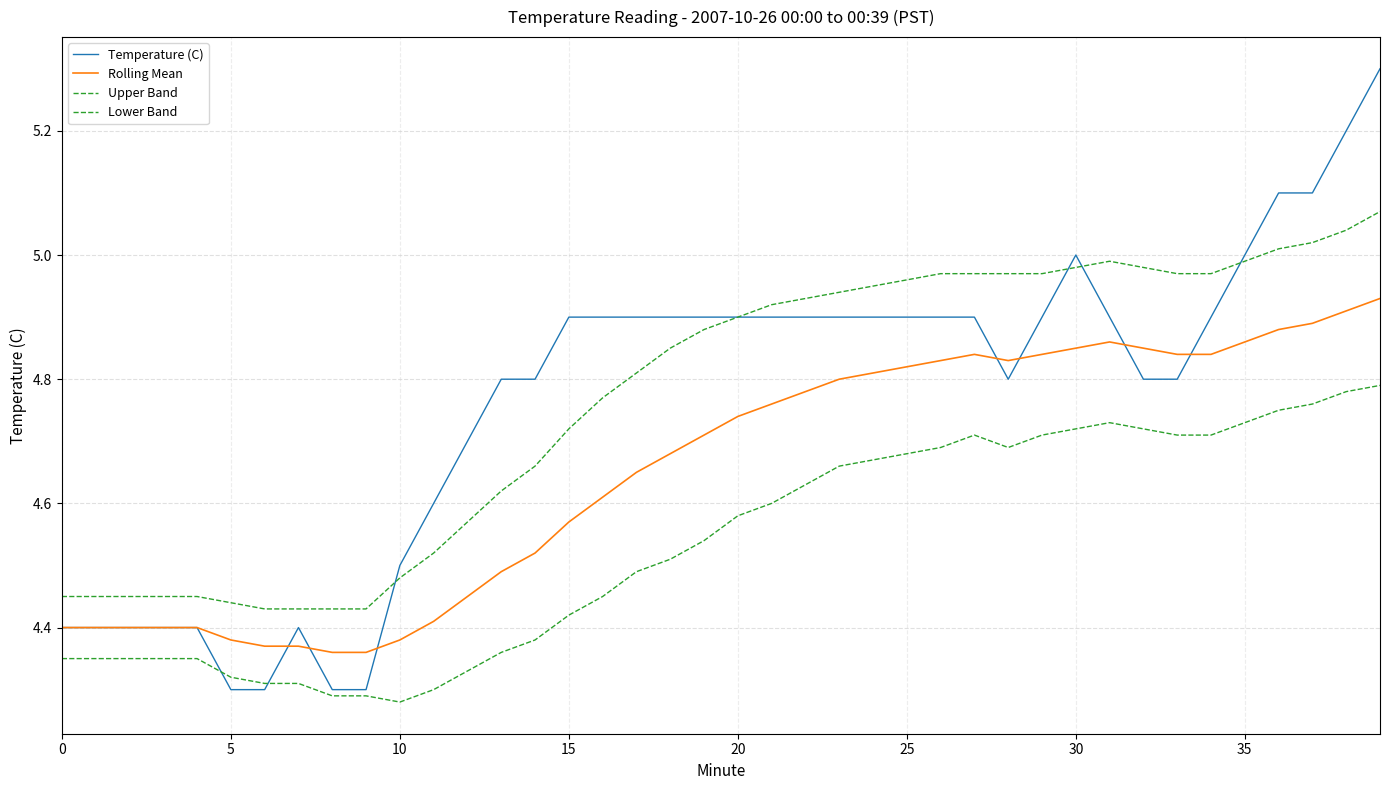

At how many categories does at least one series exceed 5?

4